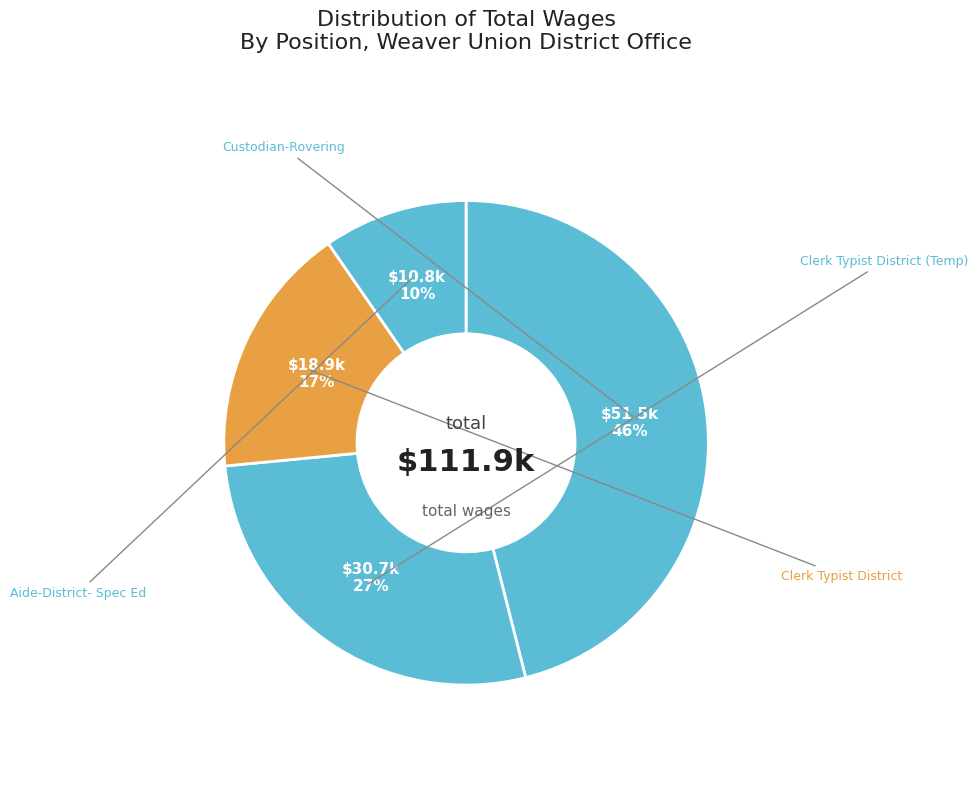

Count the number of slices in the pie.

4